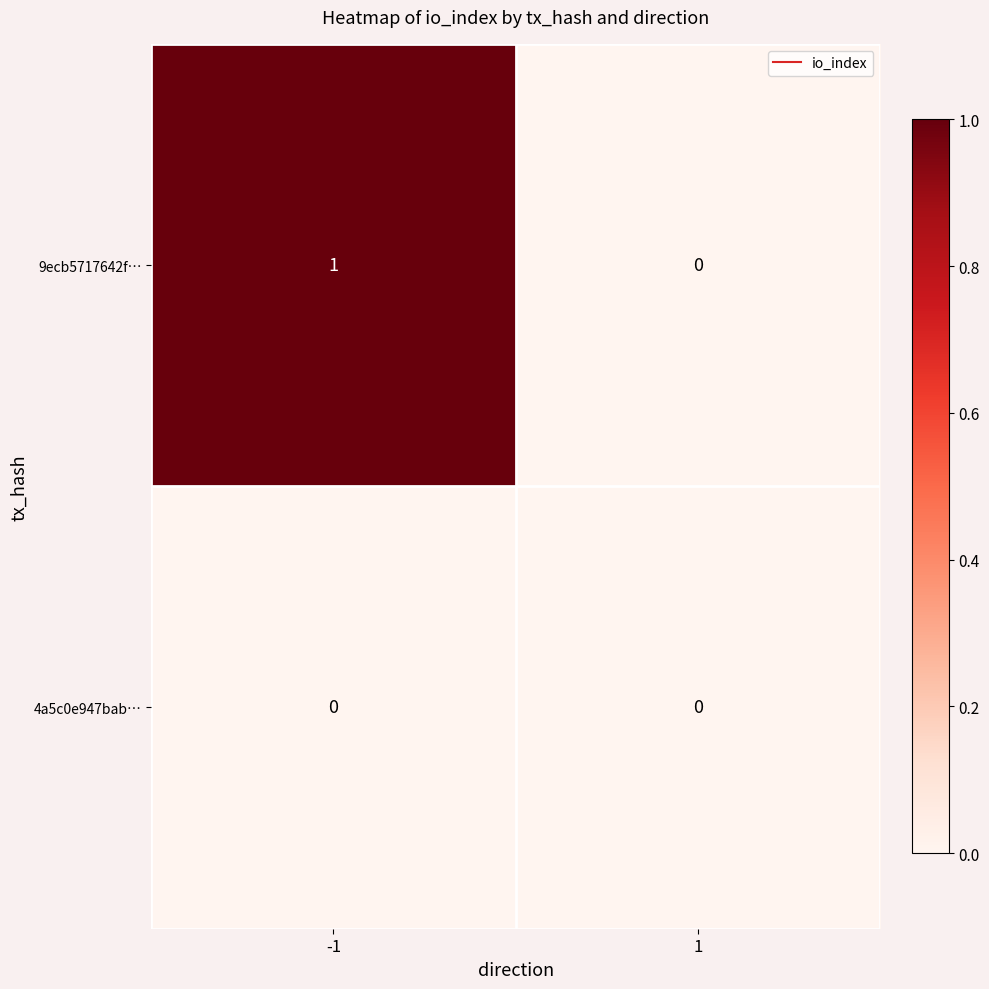

Rank the series by their average value, from lowest to highest.

4a5c0e947bab…, 9ecb5717642f…